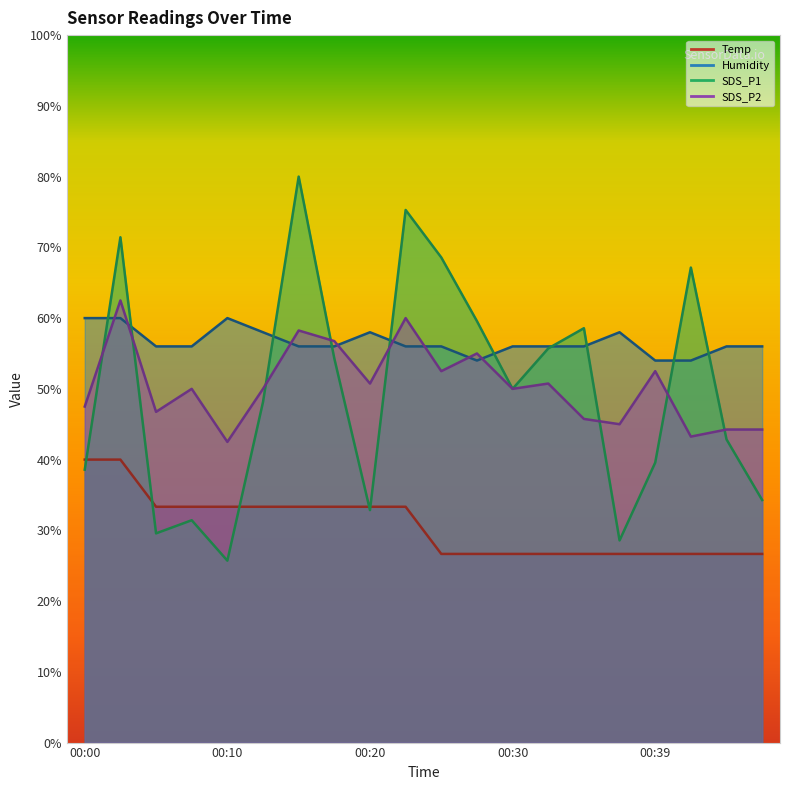

List the labels in order of Humidity value, smallest first.

00:27, 00:39, 00:42, 00:05, 00:07, 00:15, 00:17, 00:22, 00:25, 00:30, 00:32, 00:34, 00:44, 00:47, 00:12, 00:20, 00:37, 00:00, 00:02, 00:10